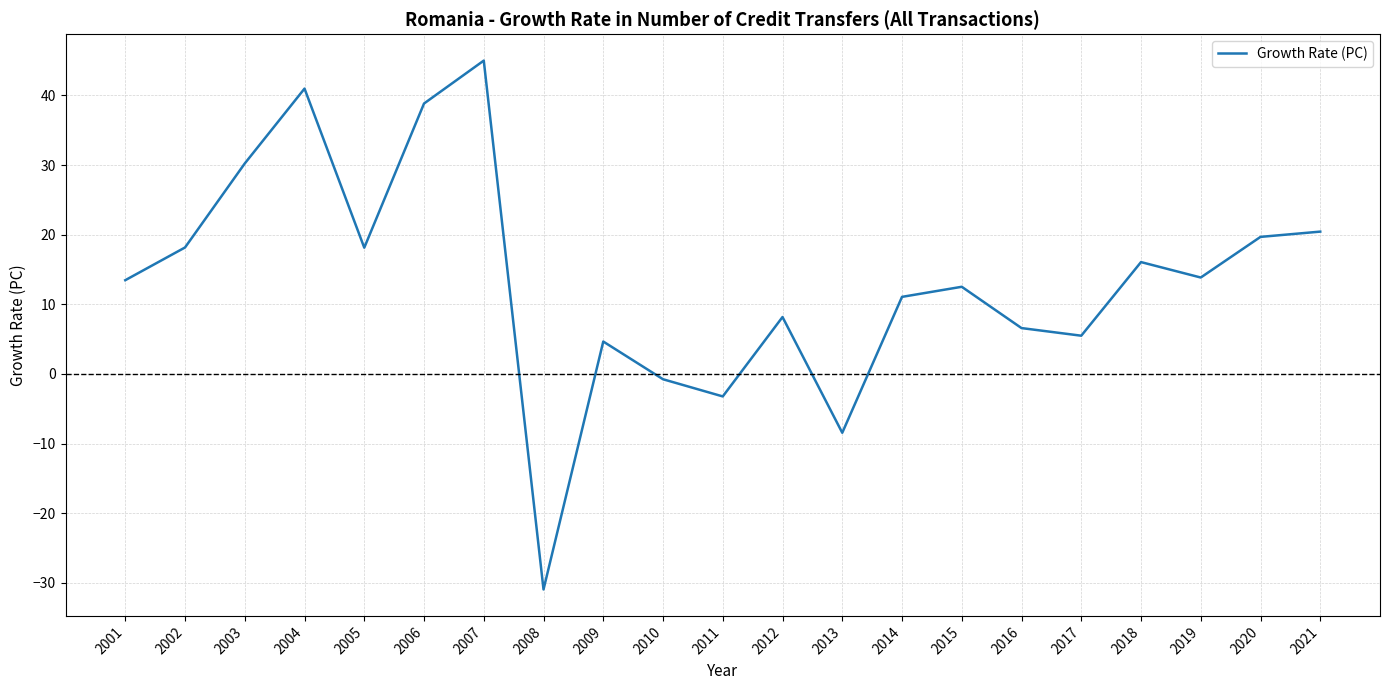

Between 2016 and 2013, which is larger?

2016